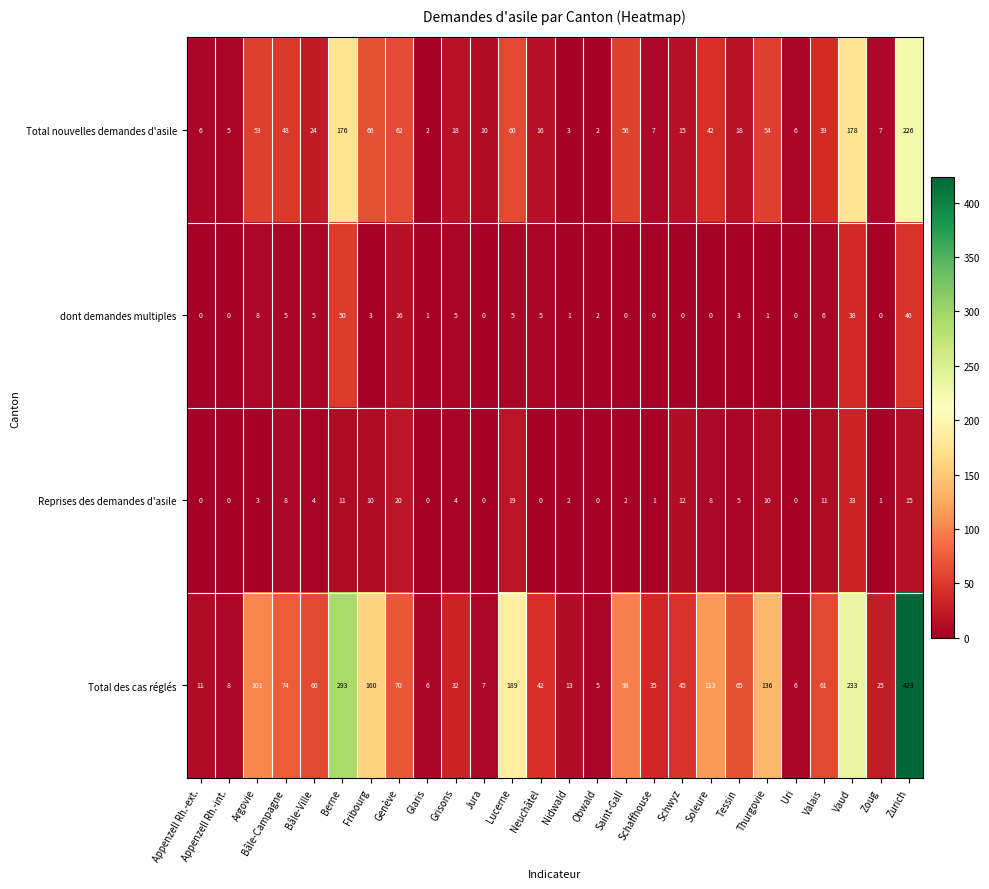

Which series changed the most between Glaris and Nidwald?

Total des cas réglés